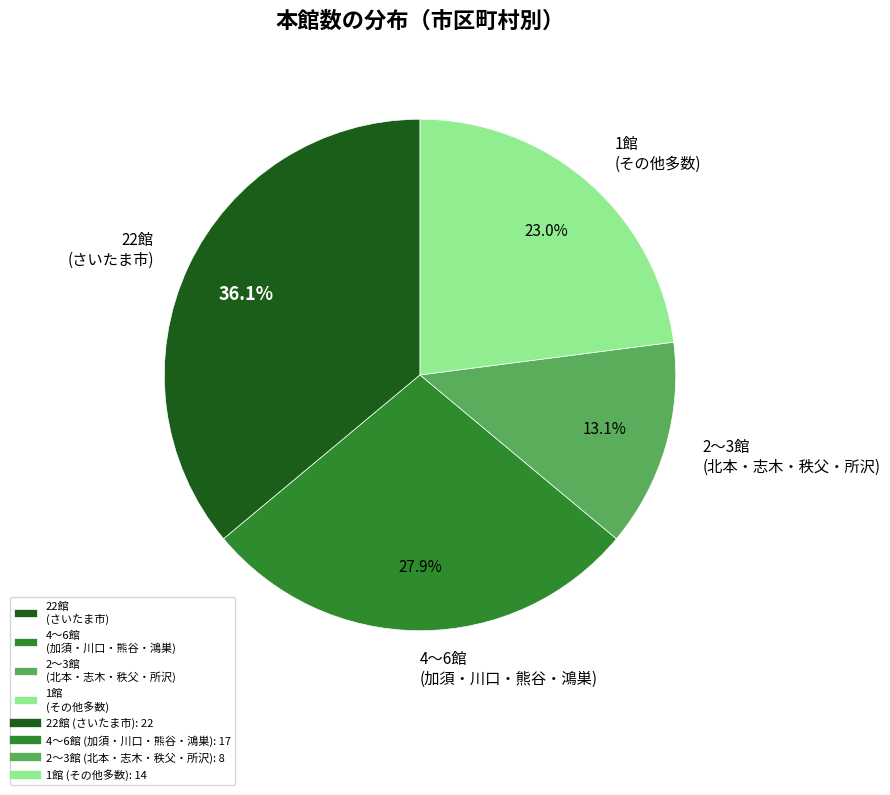

What portion of the pie excludes 22館 (さいたま市)?

63.9%